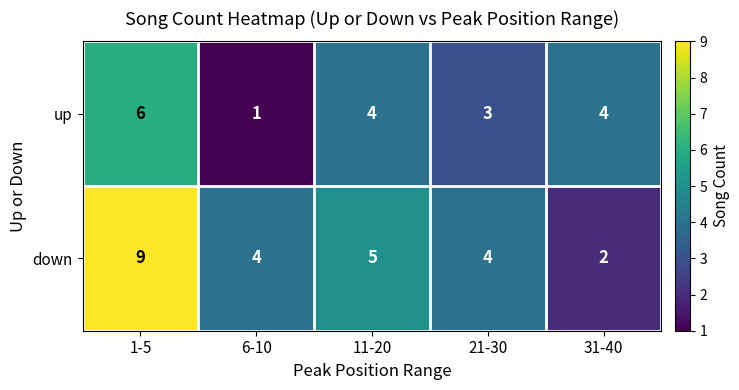

The up series shows 3 at 11-20. True or false?

False